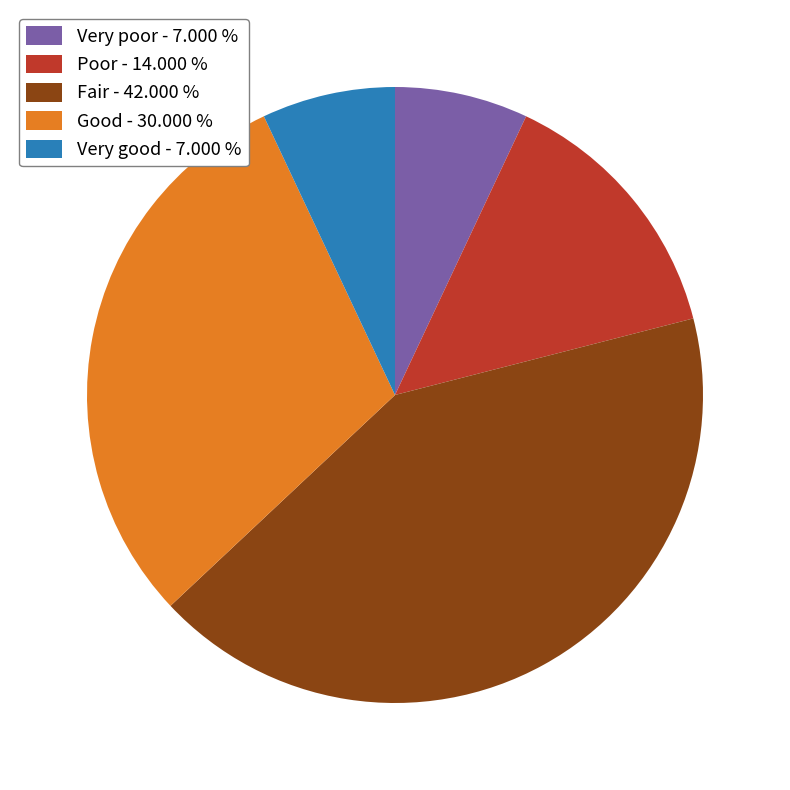

Is Poor - 14.000 % the majority of the pie?

No